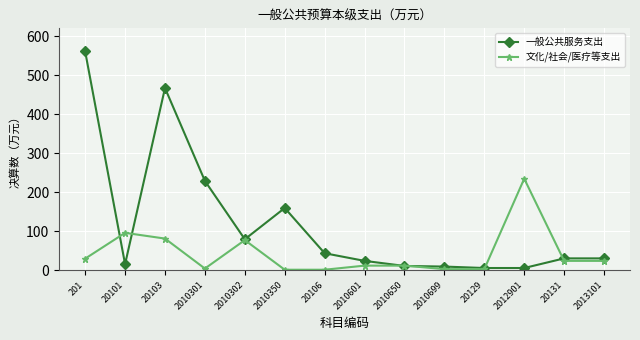

What is the lowest value of the 一般公共服务支出 series?

5.3